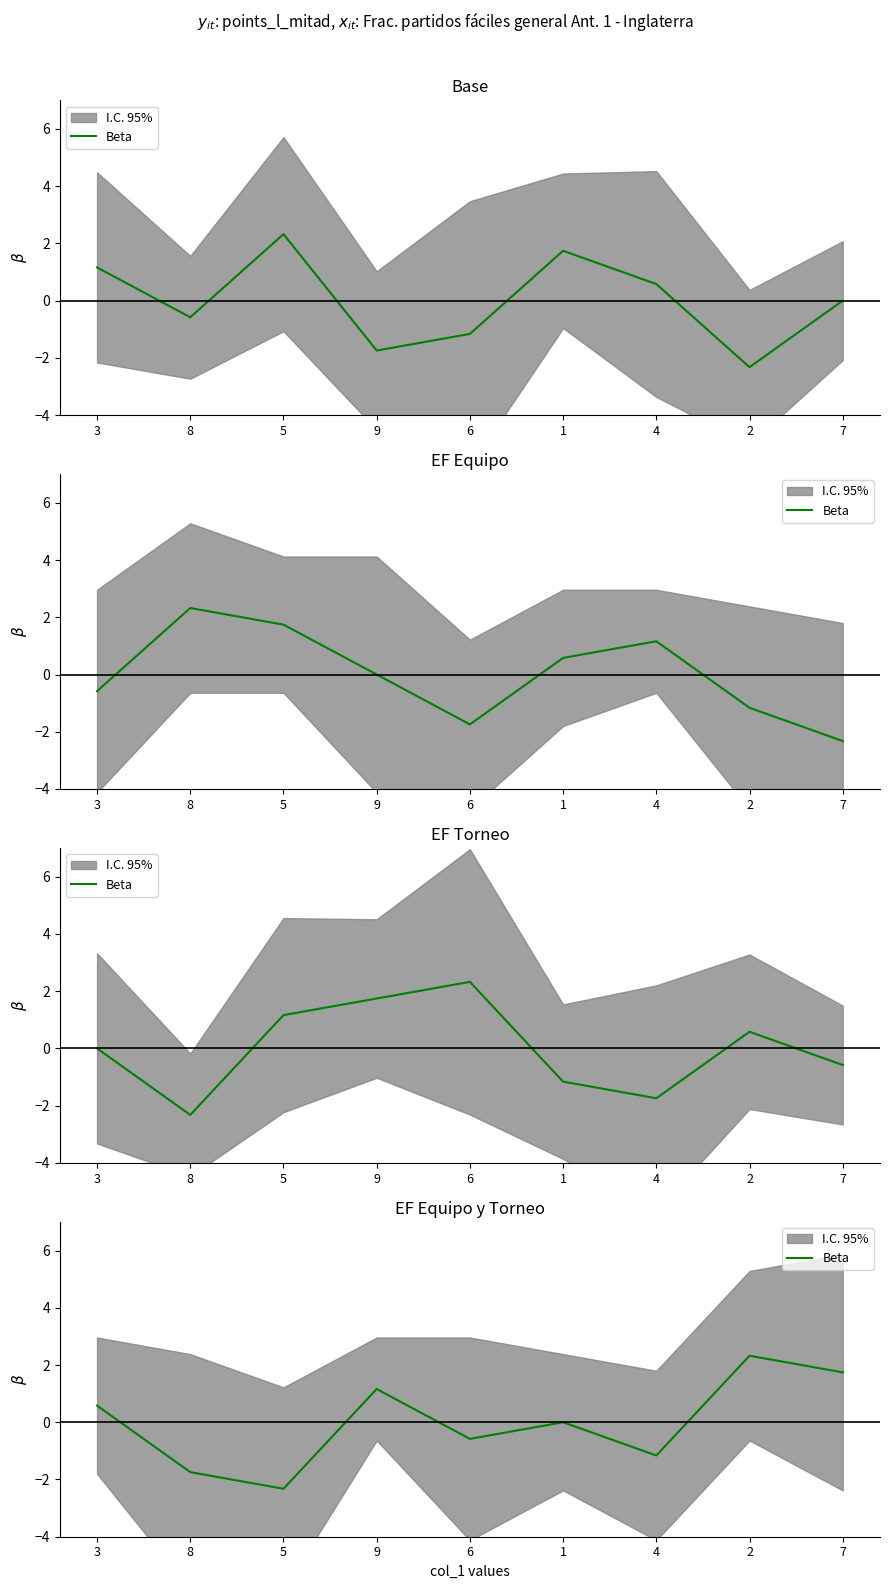

How many interior local peaks (higher than both neighbors) does the data have?

3